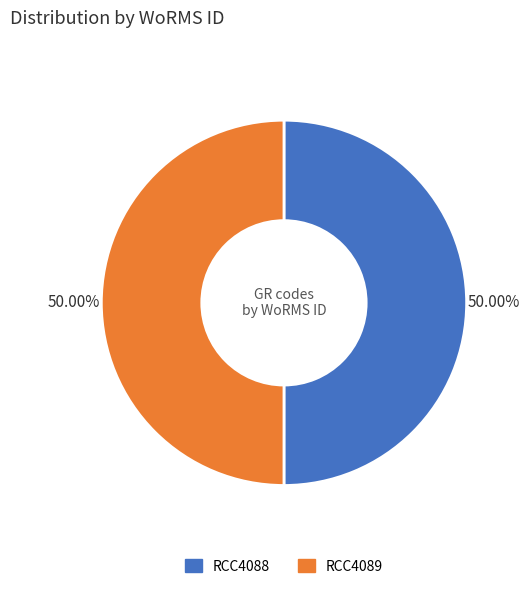

Is it true that RCC4089 is 61% of the pie?

False